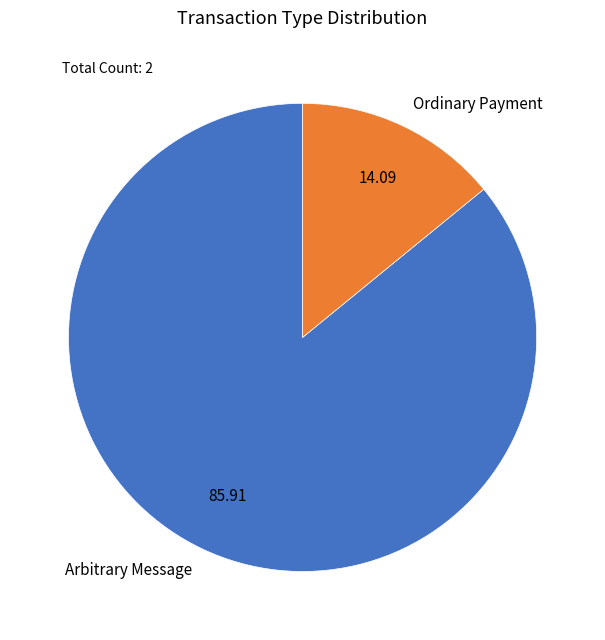

Which slice is the largest?

Arbitrary Message